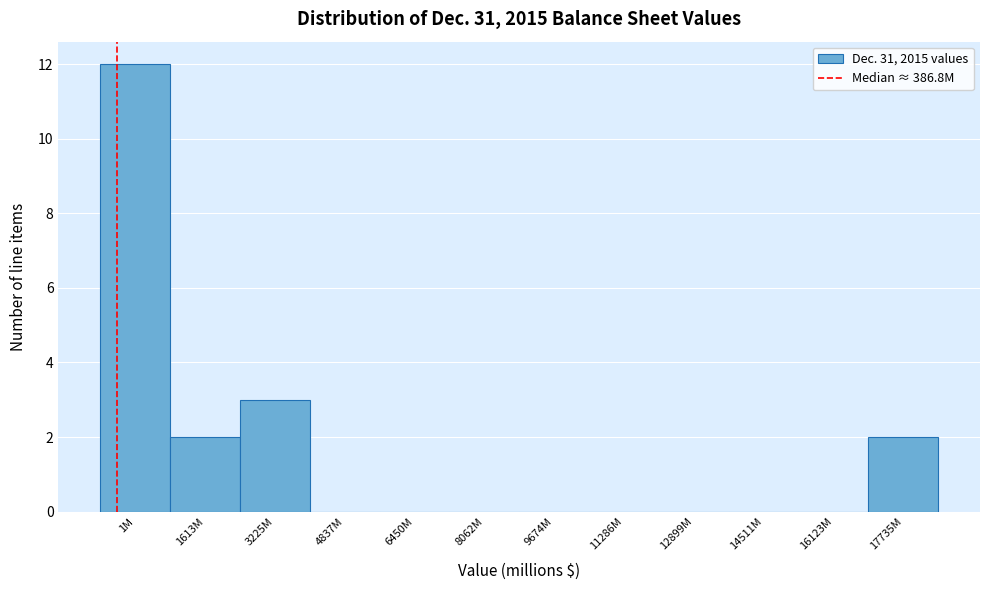

Reading left to right, what are all the values shown in this chart?

1M=12	1613M=2	3225M=3	4837M=0	6450M=0	8062M=0	9674M=0	11286M=0	12899M=0	14511M=0	16123M=0	17735M=2